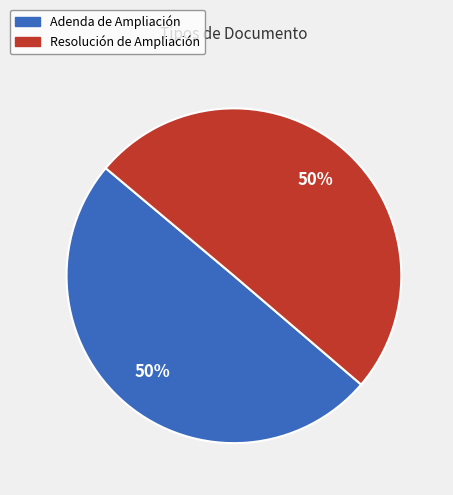

True or false: Resolución de Ampliación accounts for 61% of the total.

False